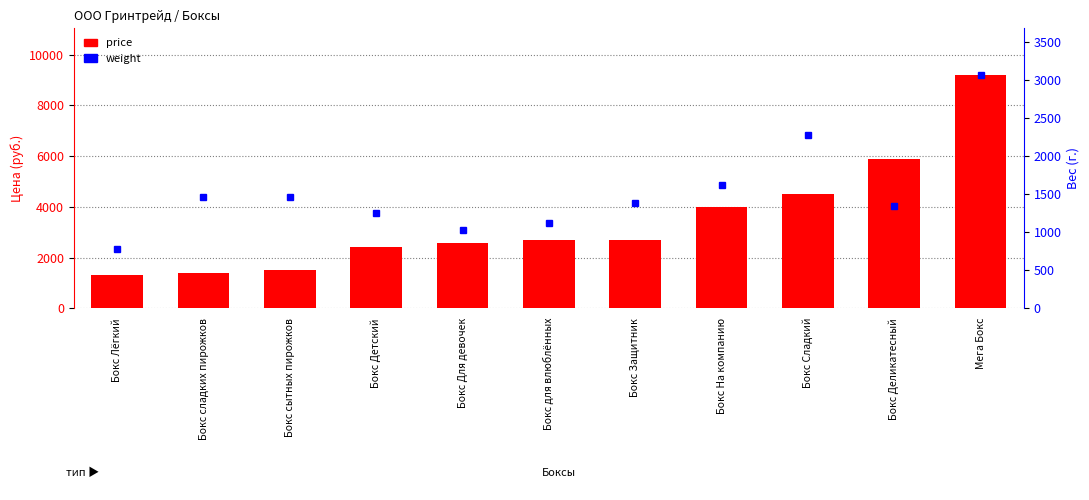

True or false: weight has a value of 1625 at Бокс На компанию.

True